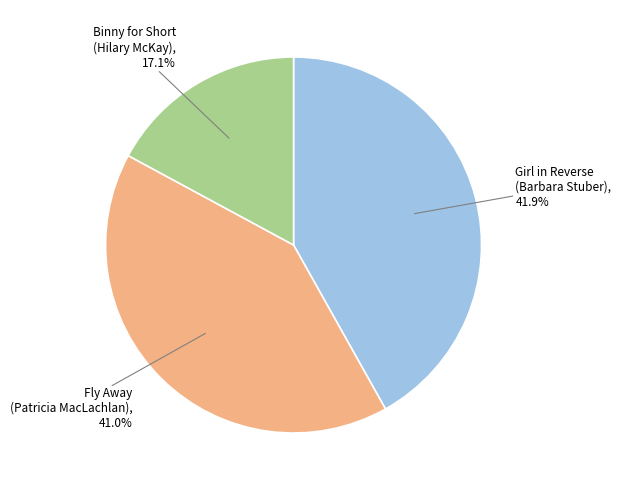

How many slices are in this pie chart?

3